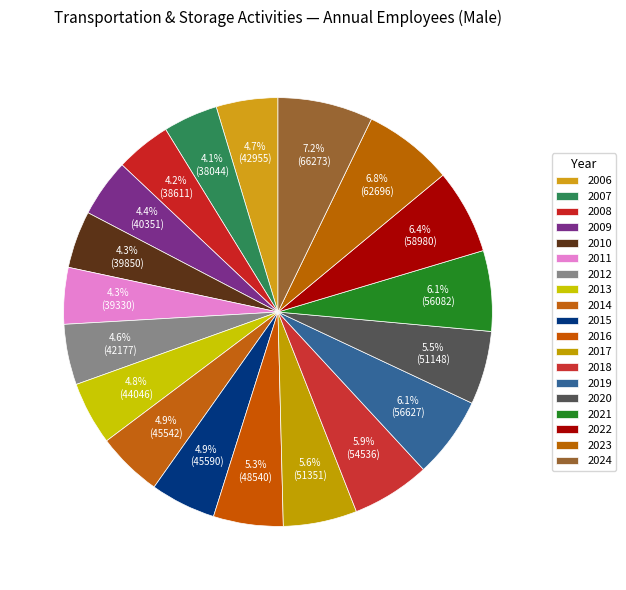

How many segments does this pie chart have?

19